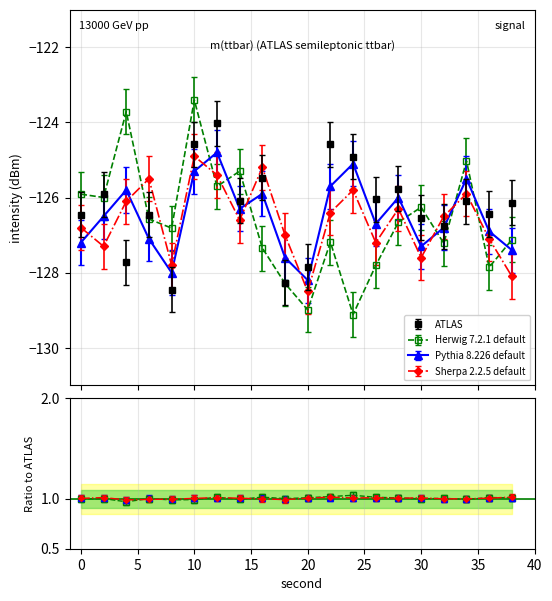

Between 20 and 24, which series saw the biggest shift?

Pythia 8.226 default